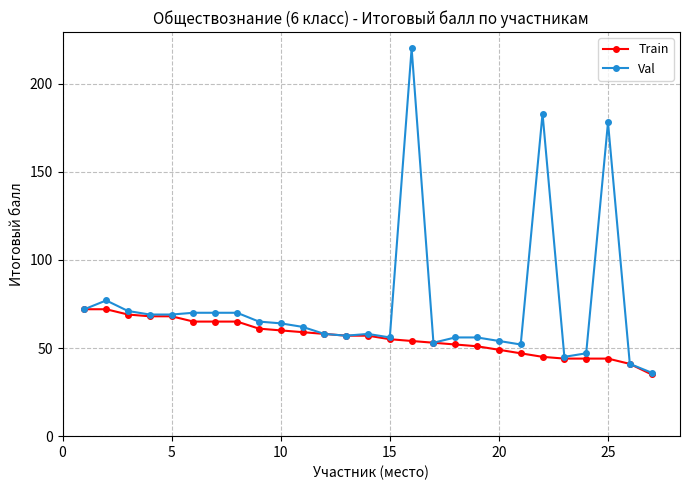

Which series has the largest range (max minus min)?

Val